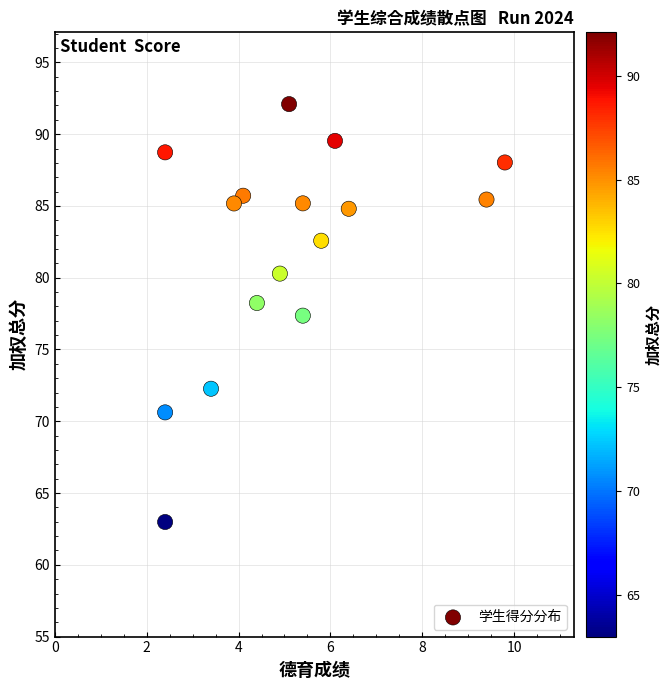

What is the range of X values (max minus min)?

7.4